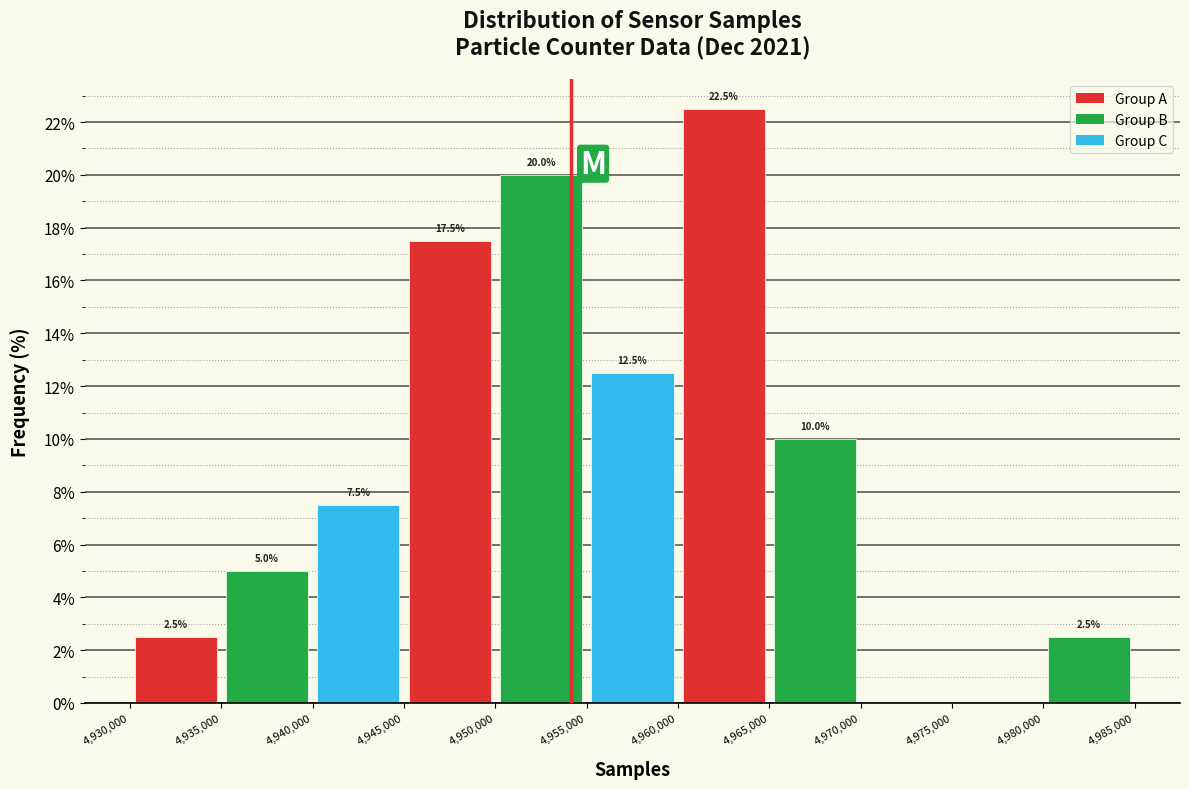

Over which range of the x-axis is the bar tallest?

4,960,000 to 4,965,000